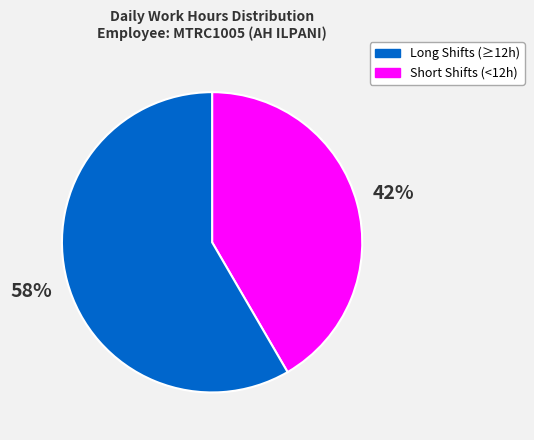

To the nearest percent, what is the average slice percentage?

50%